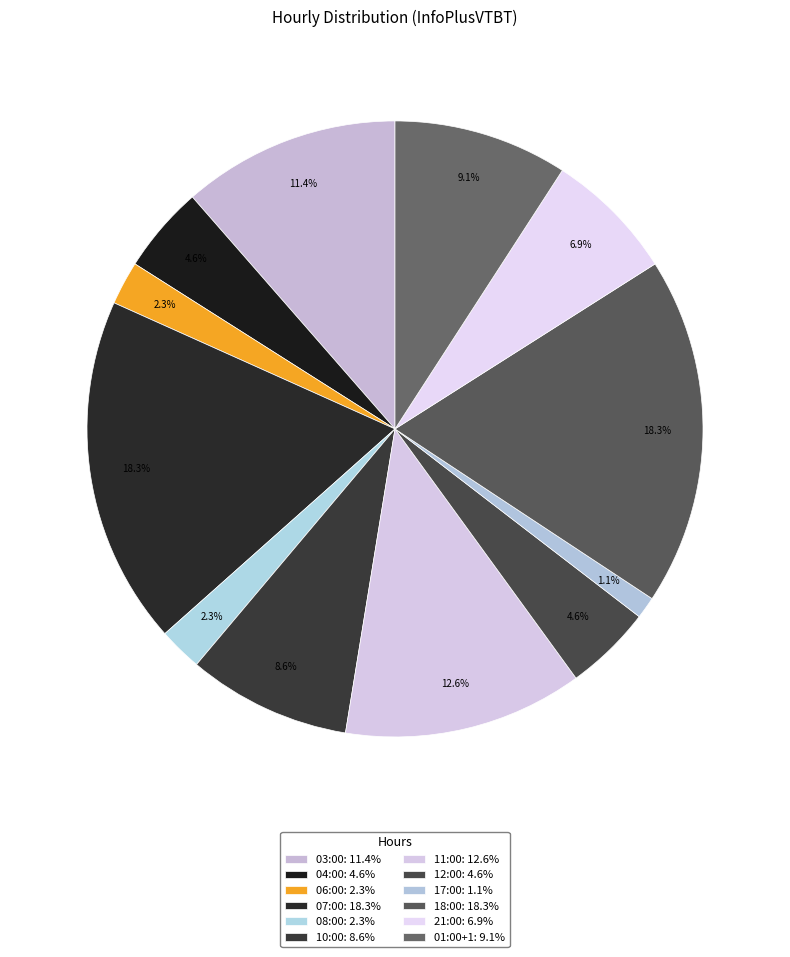

How many segments does this pie chart have?

12